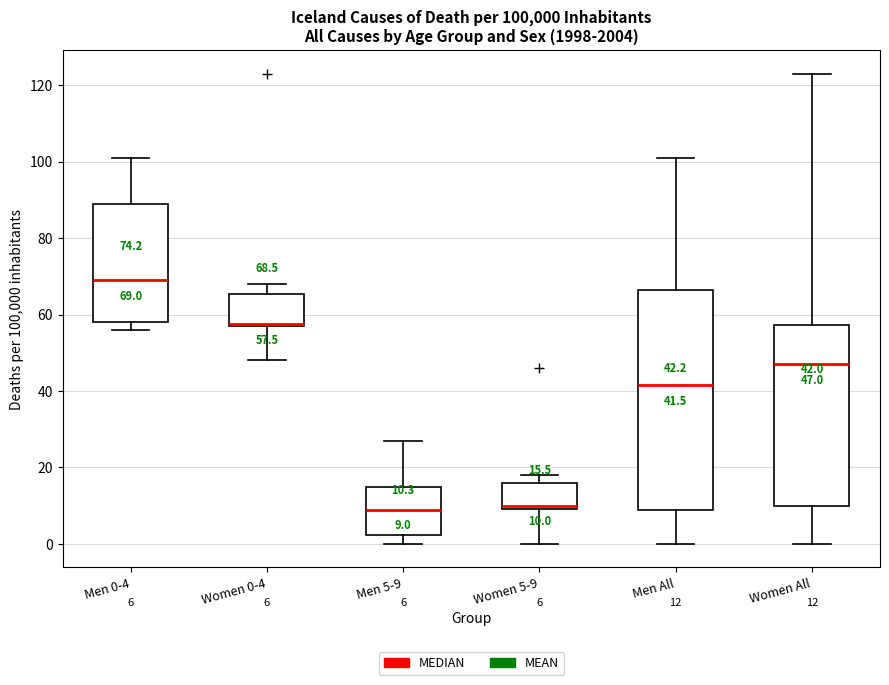

Which box is the tallest, from its lower edge to its upper edge?

Men All